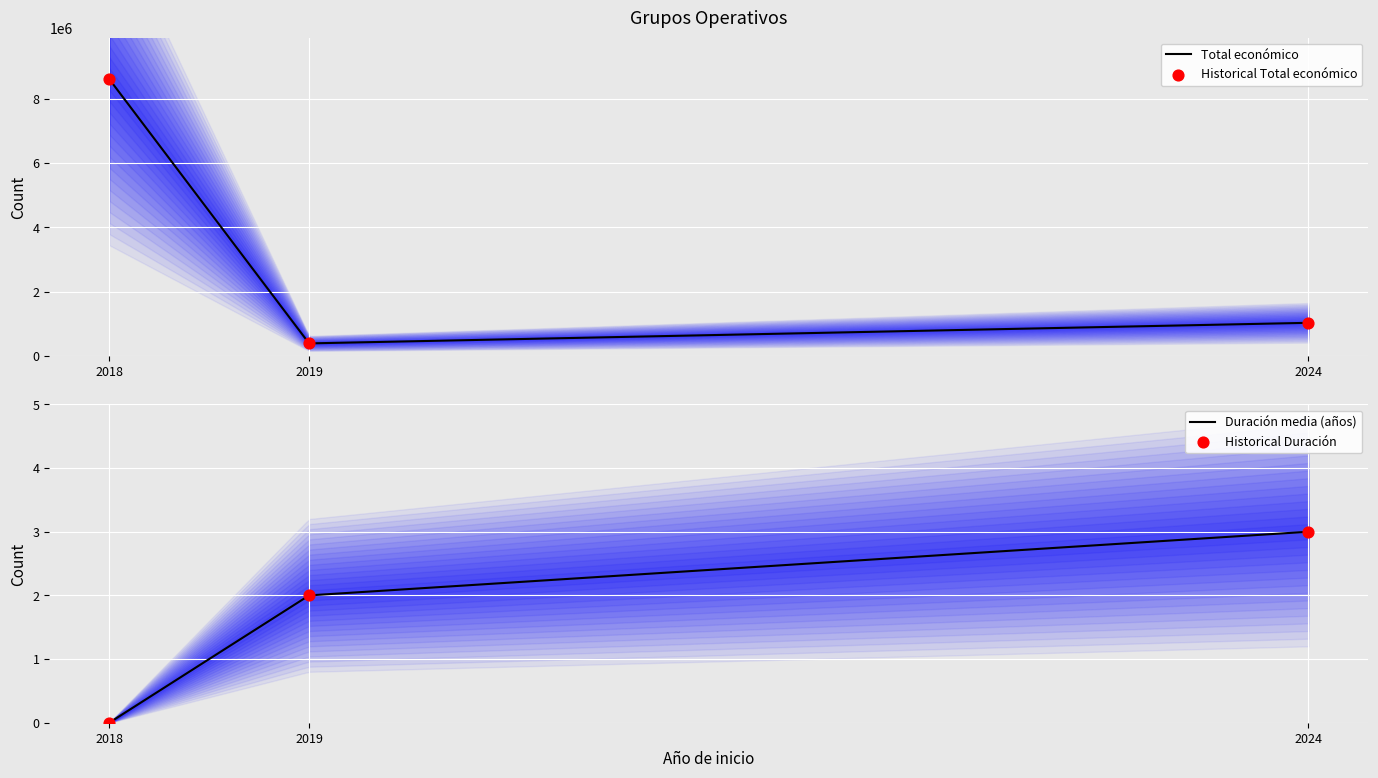

Which series has the largest total across all categories?

Total económico